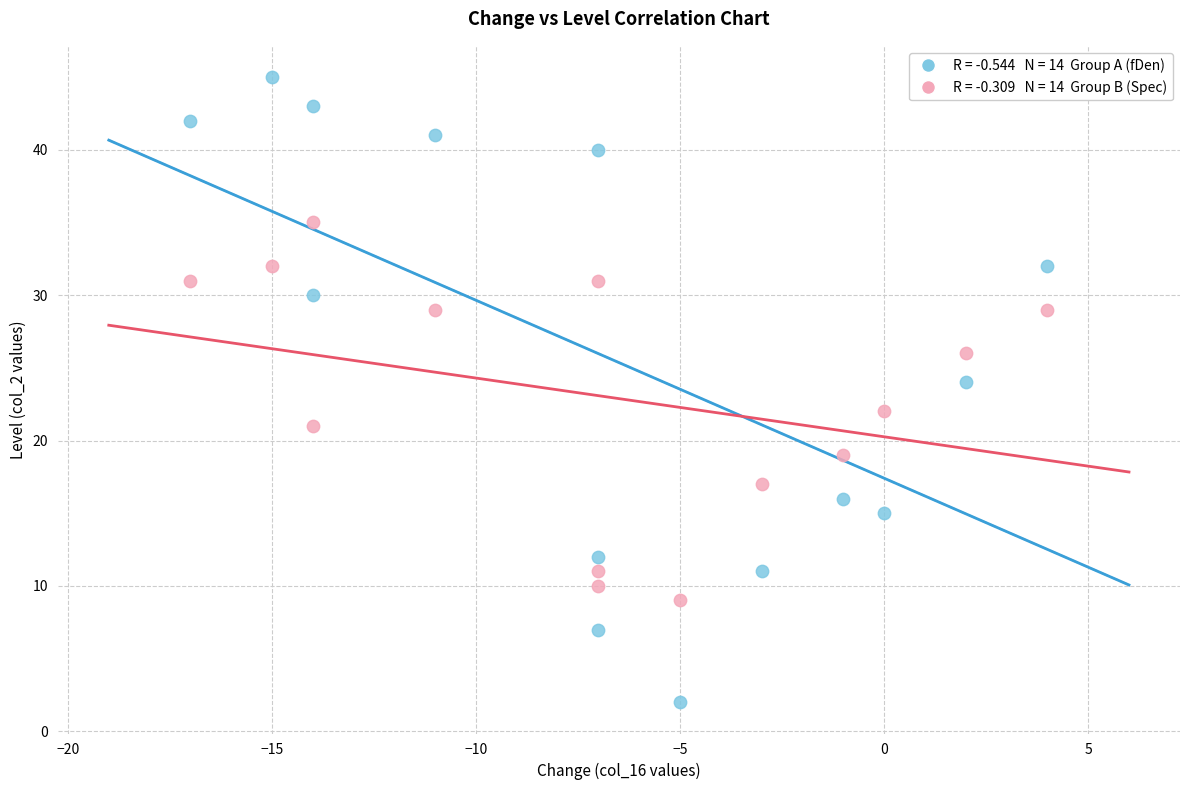

Across all data points, what is the range of X values (max minus min)?

21